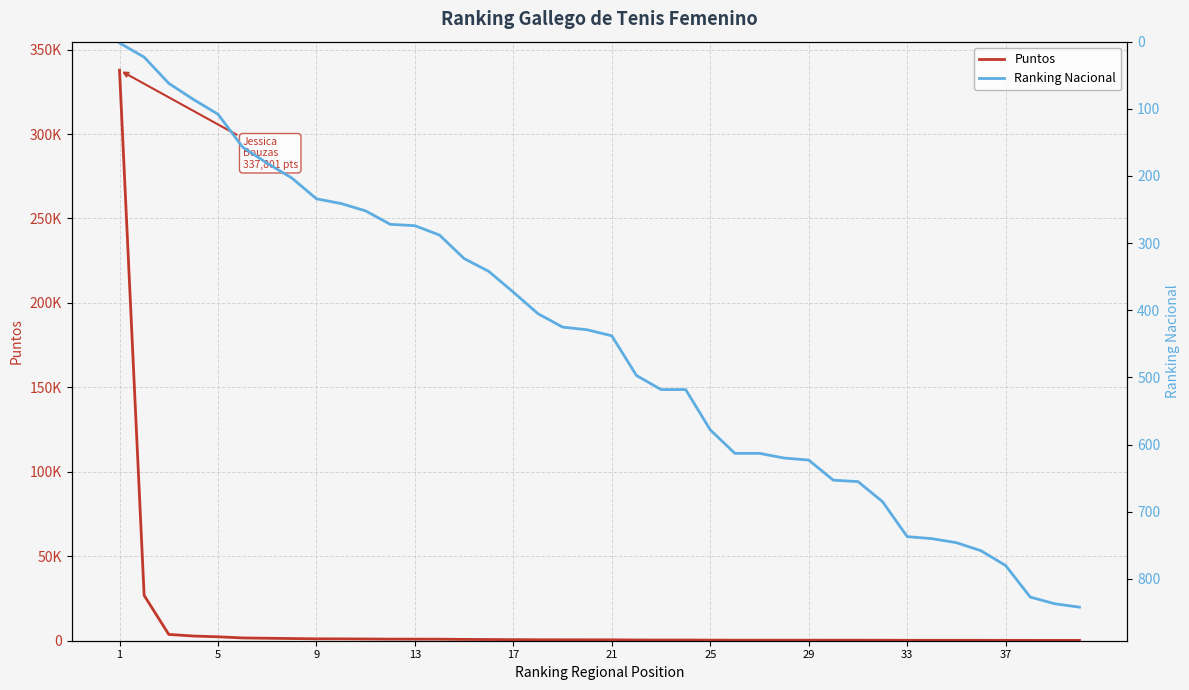

True or false: Puntos has a value of 212 at 37.

True